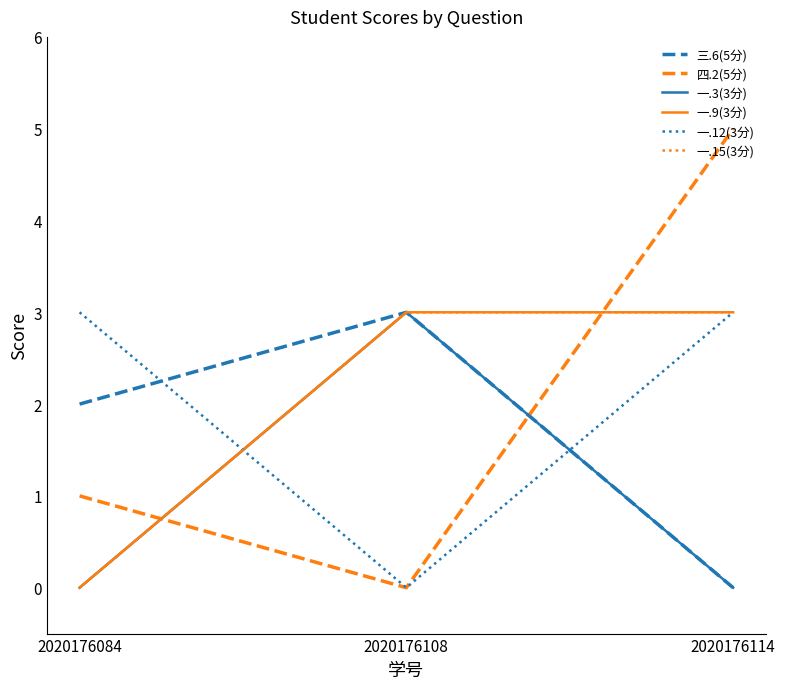

Rank the series by their maximum value, from highest to lowest.

四.2(5分), 三.6(5分), 一.3(3分), 一.9(3分), 一.12(3分), 一.15(3分)